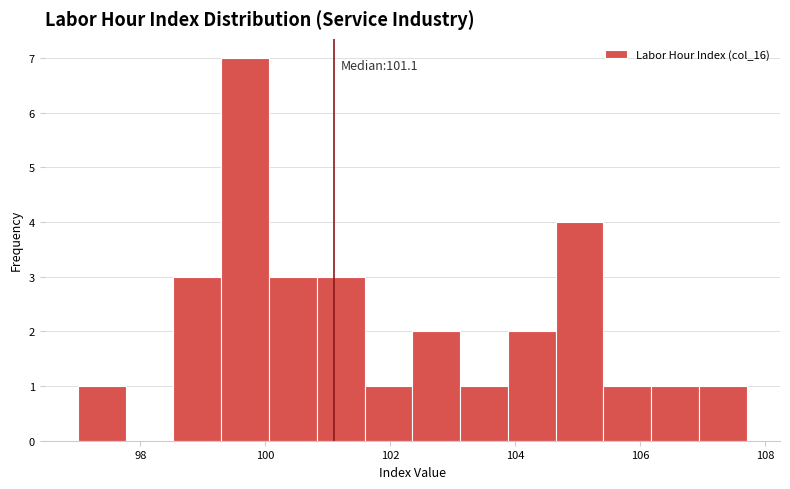

Read against the x-axis, roughly where is the centre of the tallest bar?

99.6